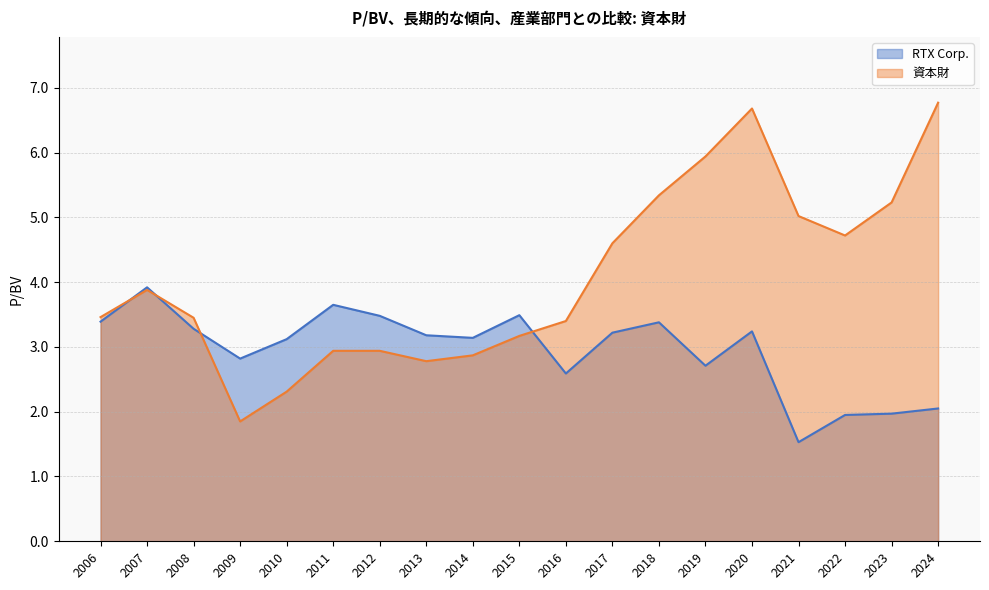

List the series in order of their peak value, highest first.

資本財, RTX Corp.